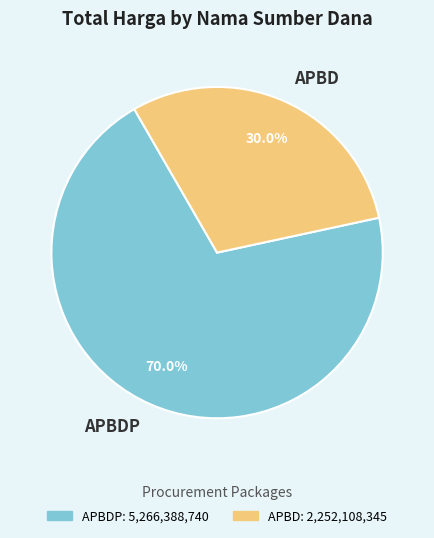

Approximately how many times larger is the value at APBD compared to APBDP?

0.4